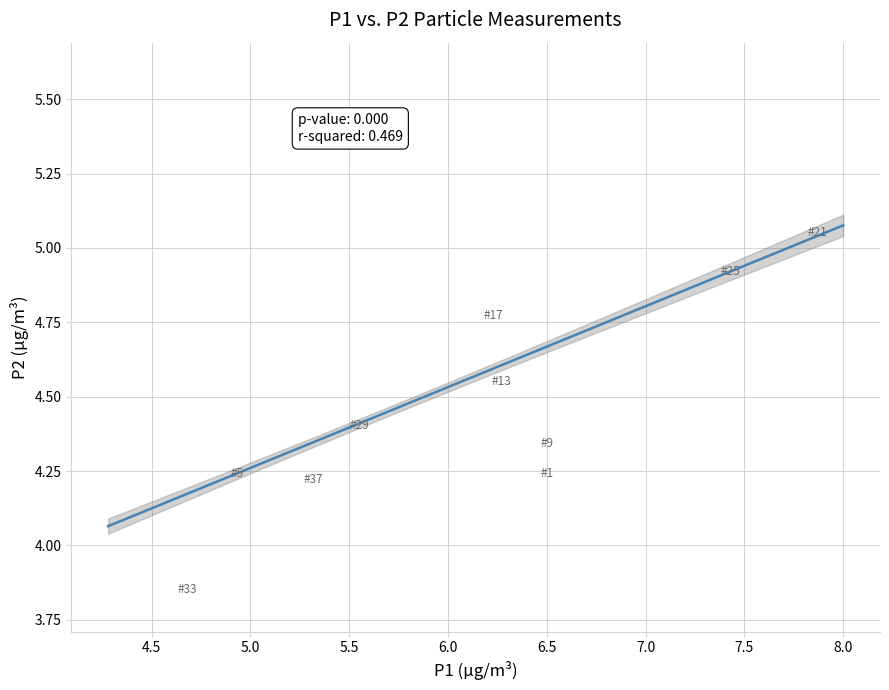

What is the range of X values (max minus min)?

3.7